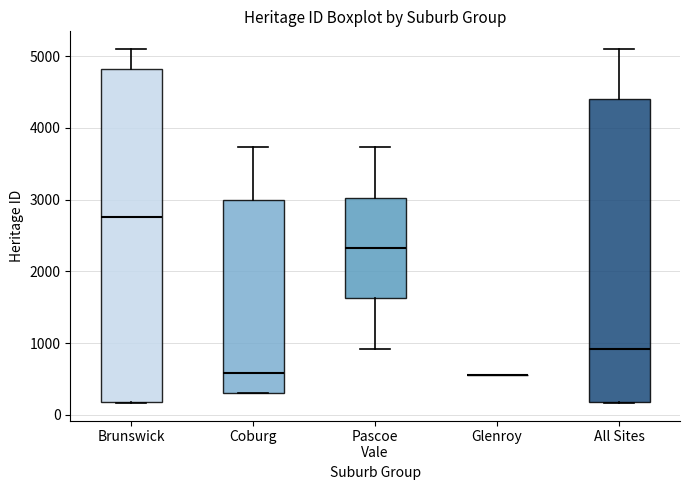

Reading left to right, read every box against the y-axis: the position of its median line, the range the box covers, and the ends of its whiskers. The values are not printed on the chart, so give them approximately, as read against the axis.

Brunswick: median 2800, box 200 to 4800, whiskers 200 to 5100
Coburg: median 600, box 300 to 3000, whiskers 300 to 3700
Pascoe Vale: median 2300, box 1600 to 3000, whiskers 900 to 3700
Glenroy: box collapsed to a line at 600, whiskers 600 to 600
All Sites: median 900, box 200 to 4400, whiskers 200 to 5100